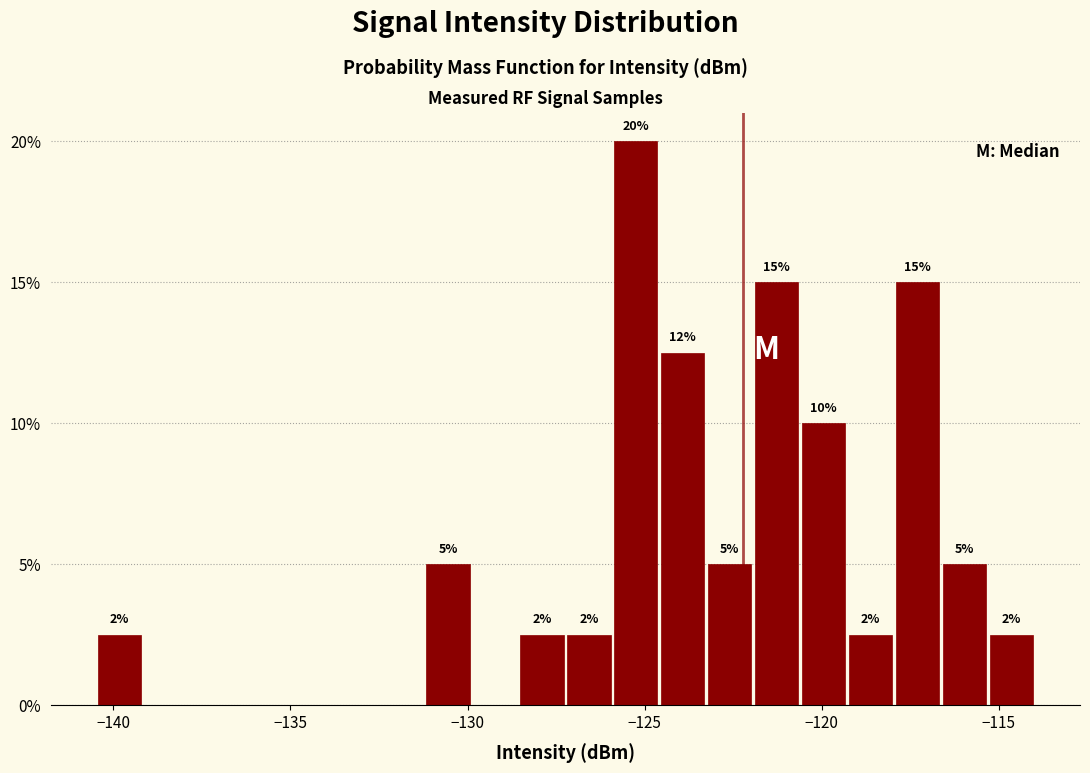

Read against the x-axis, roughly where is the centre of the tallest bar?

-125.0